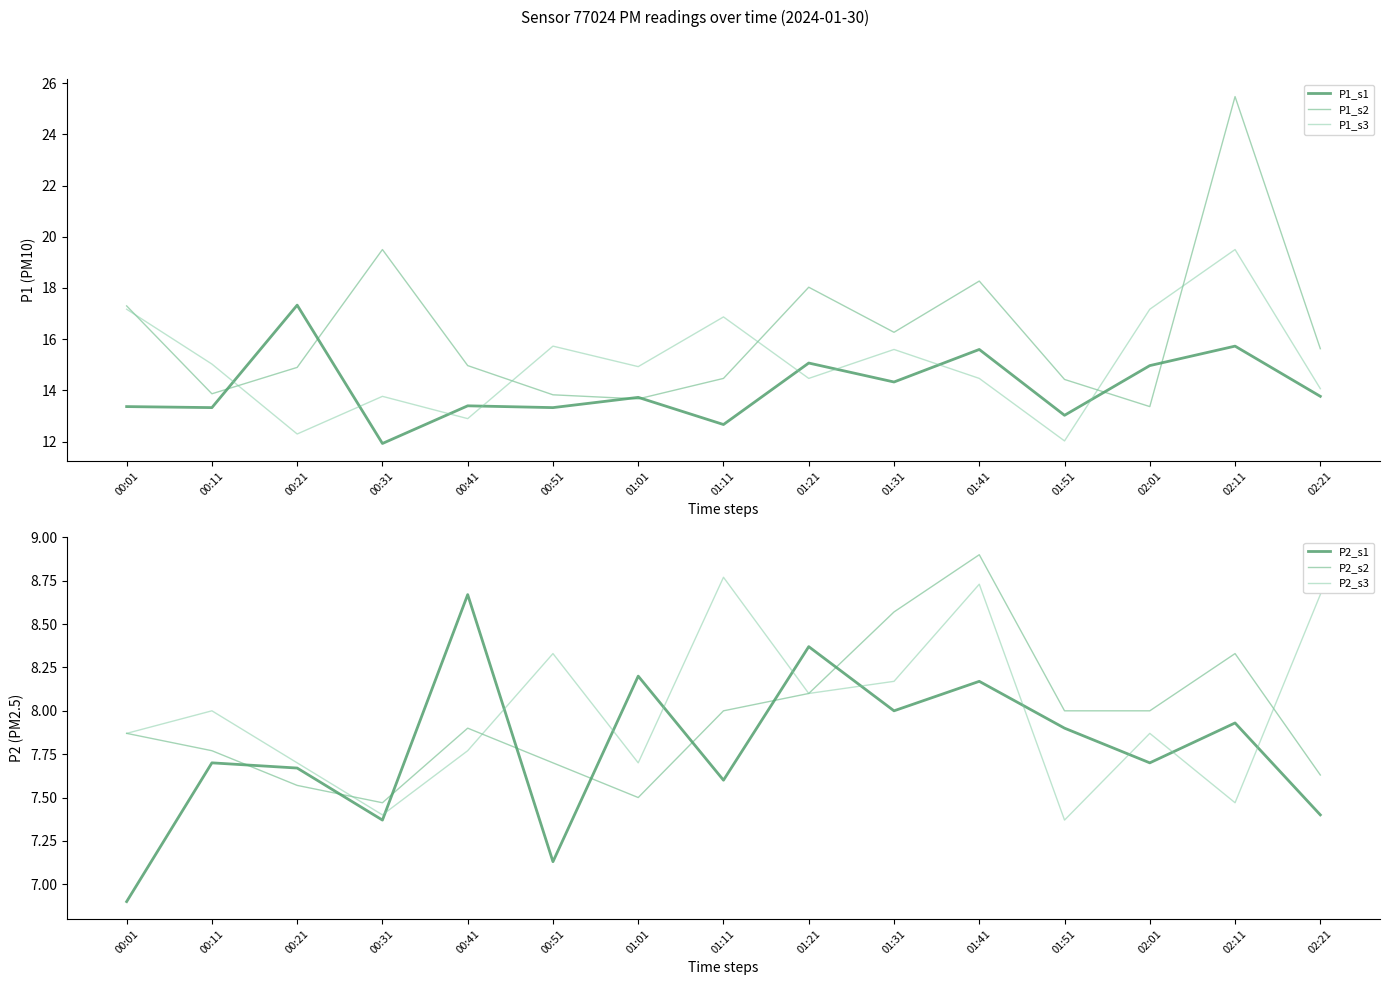

What is the spread (max minus min) of values at 00:51?

8.6